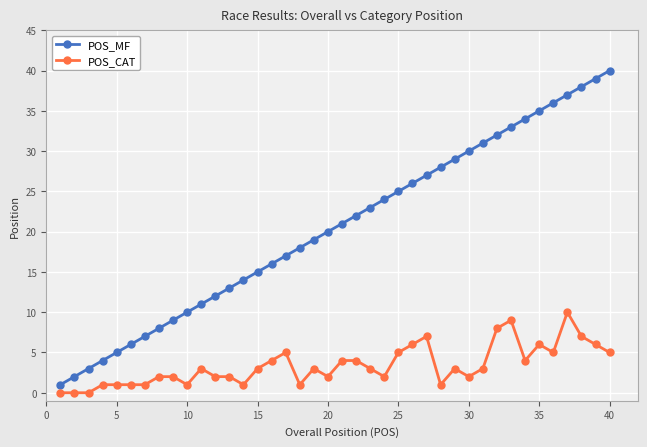

What is the difference between the maximum and minimum values in the POS_MF series?

39